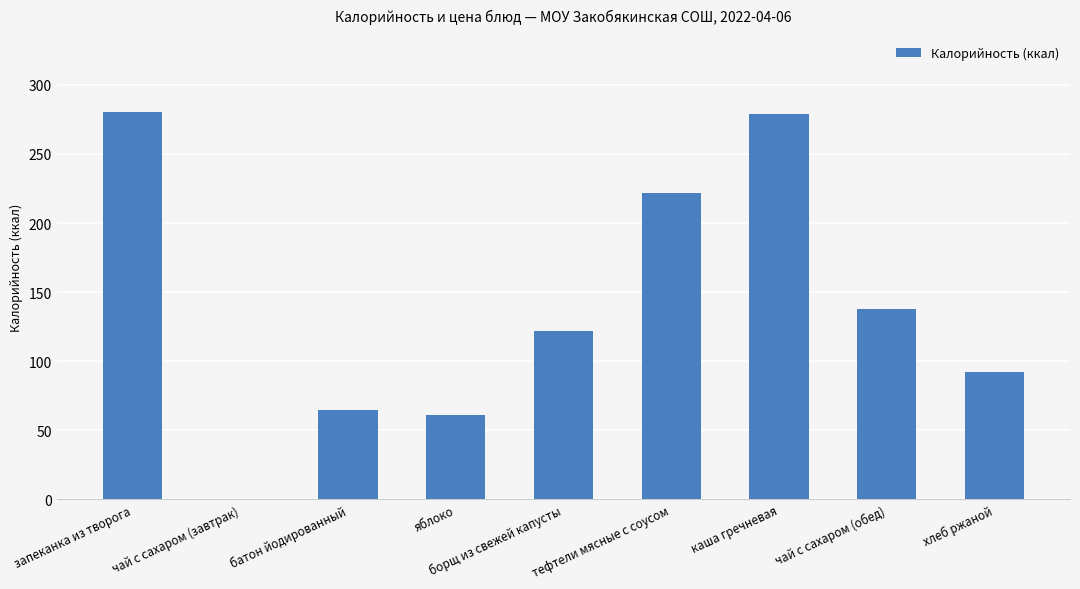

What is the sum of the values at чай с сахаром (завтрак) and батон йодированный?

65